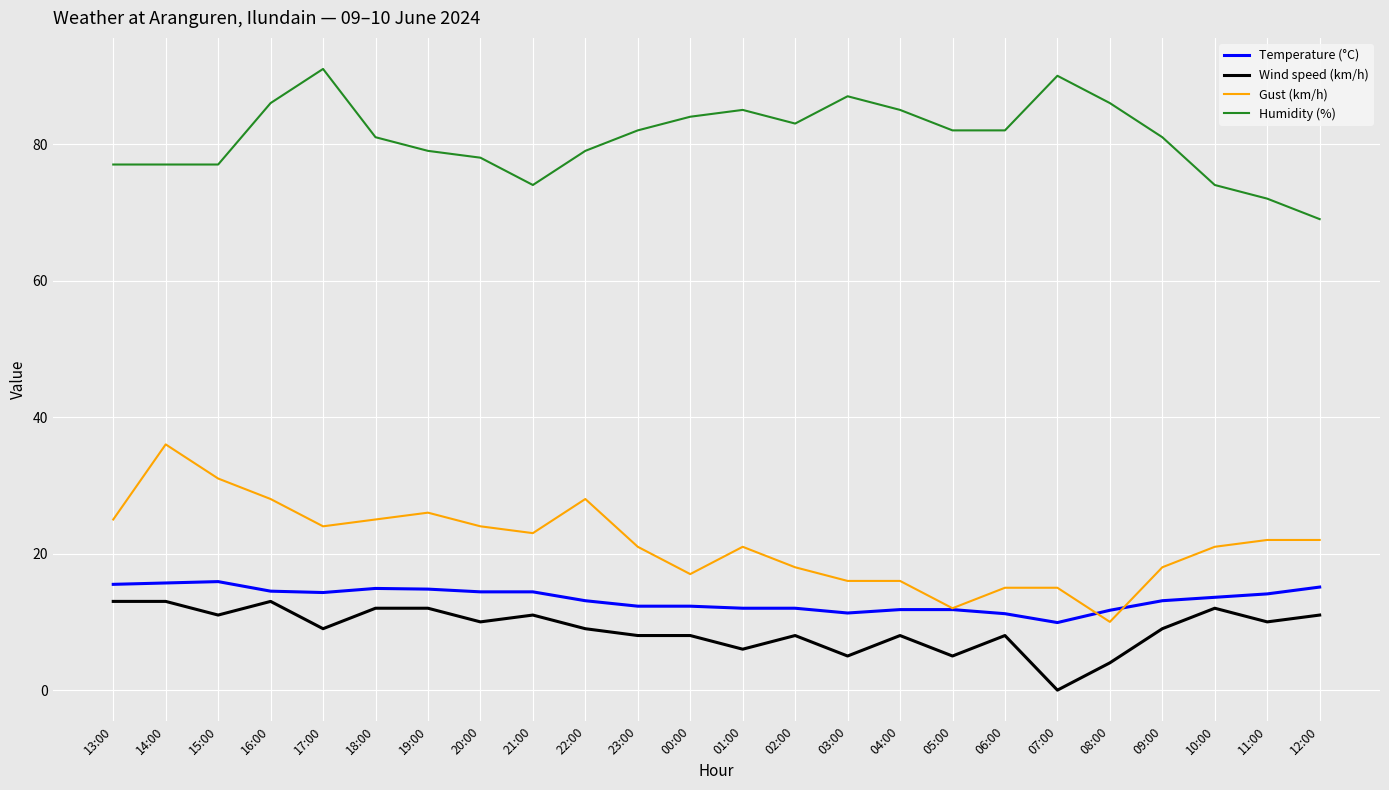

Which series changed the most between 14:00 and 11:00?

Gust (km/h)